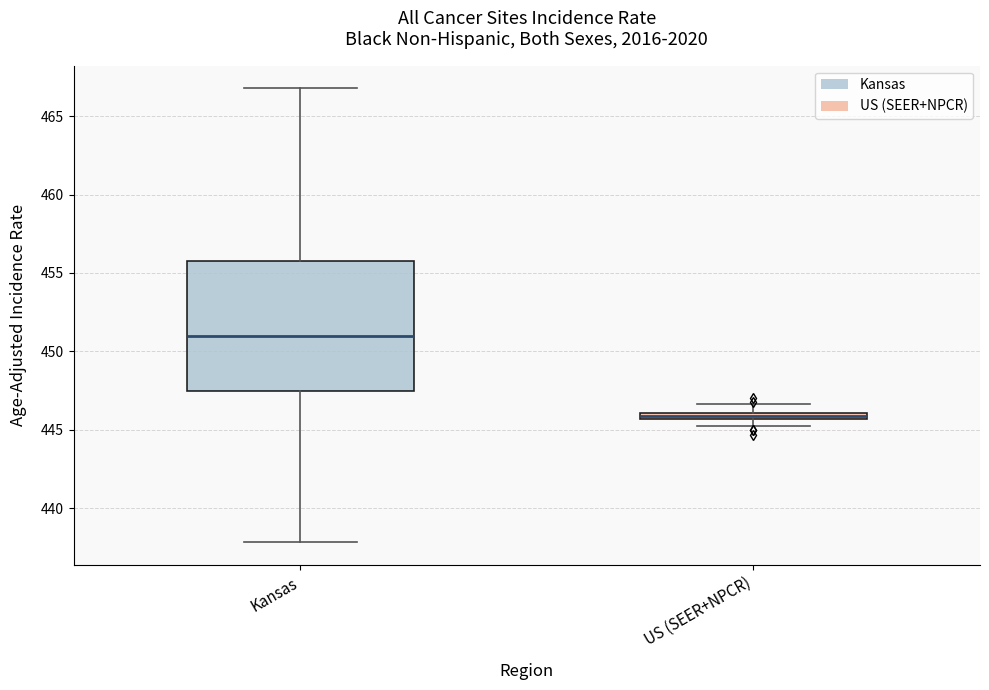

Which box is the tallest, from its lower edge to its upper edge?

Kansas